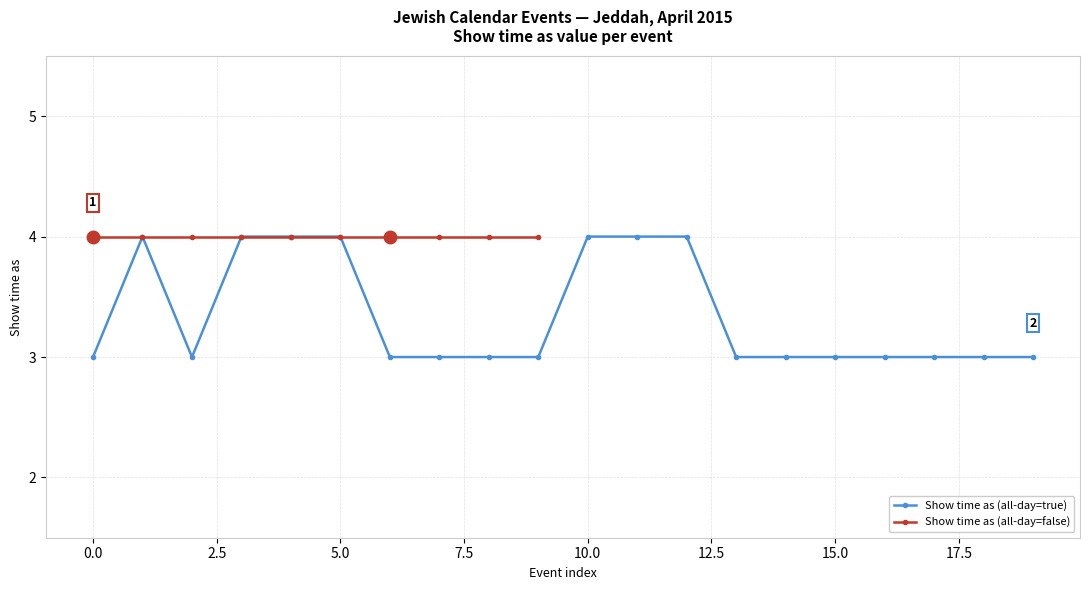

What position from the left is 13?

14